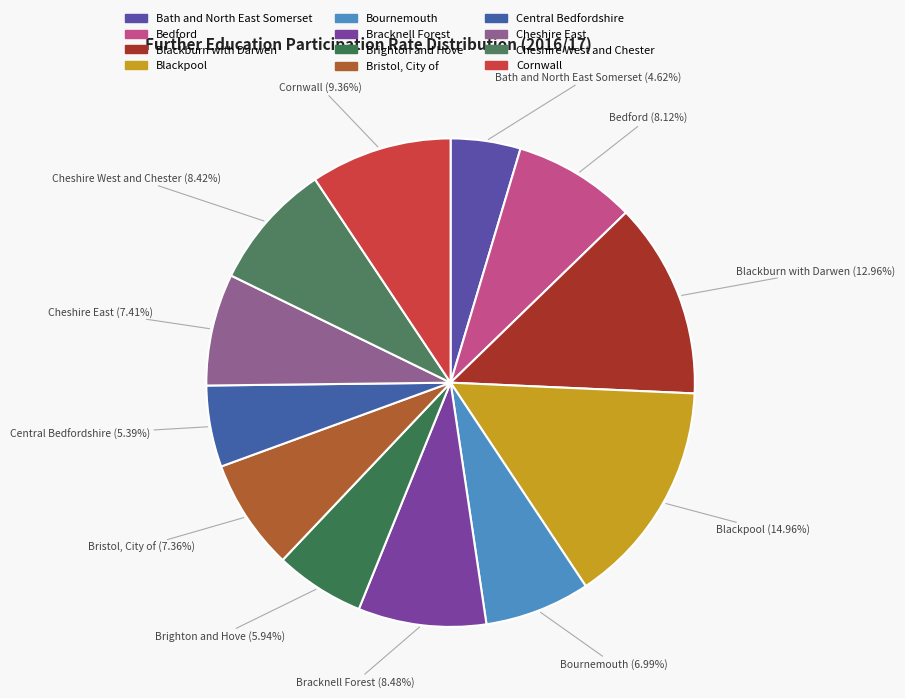

Is Cheshire East the majority of the pie?

No